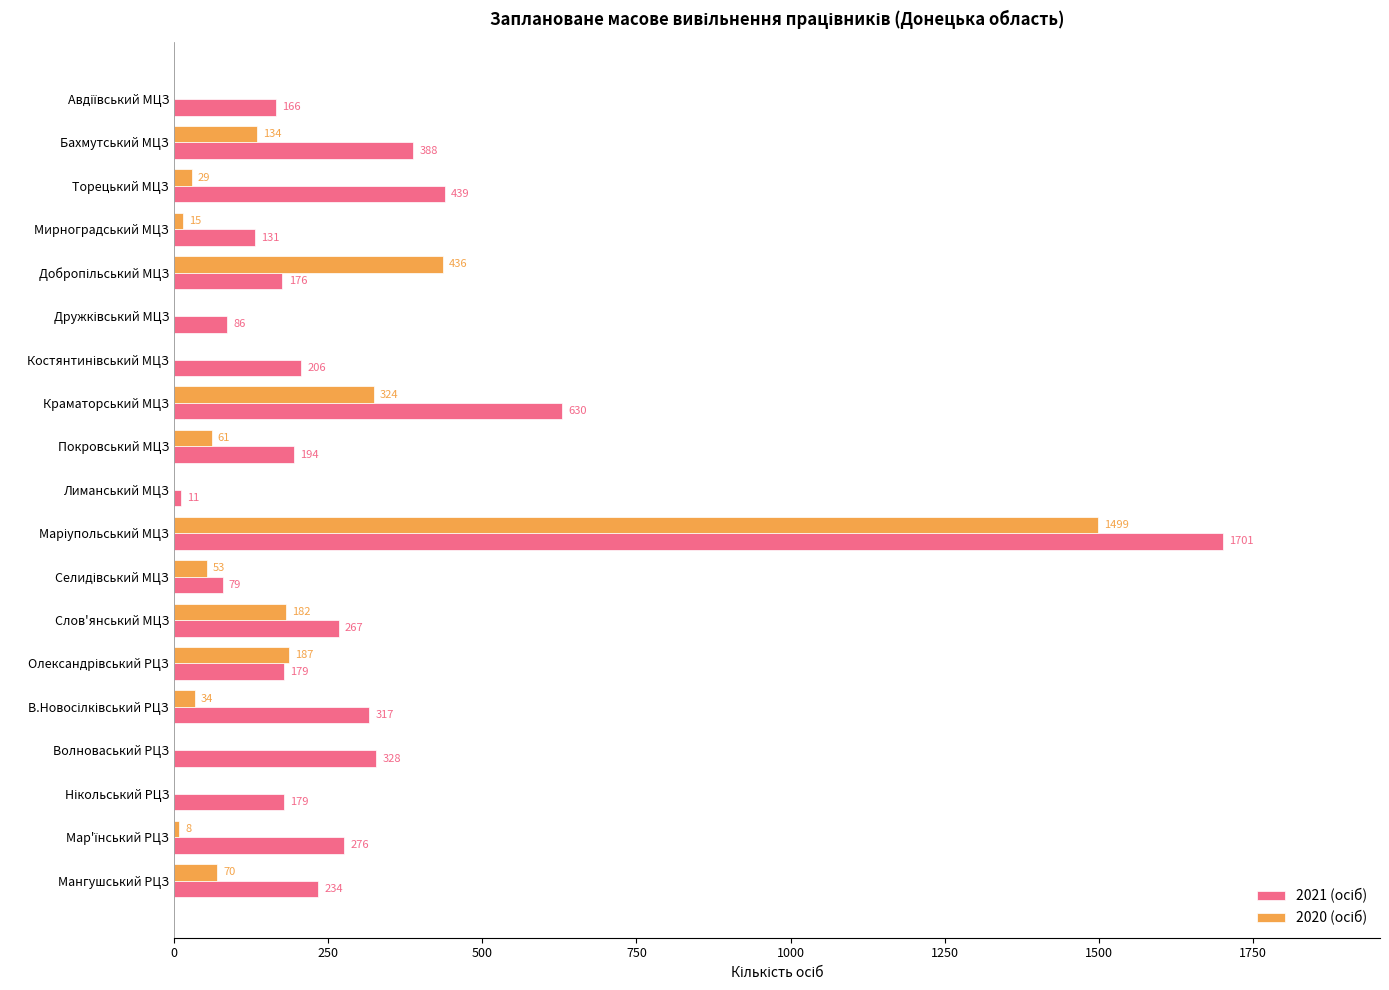

What is the greatest value displayed?

1701